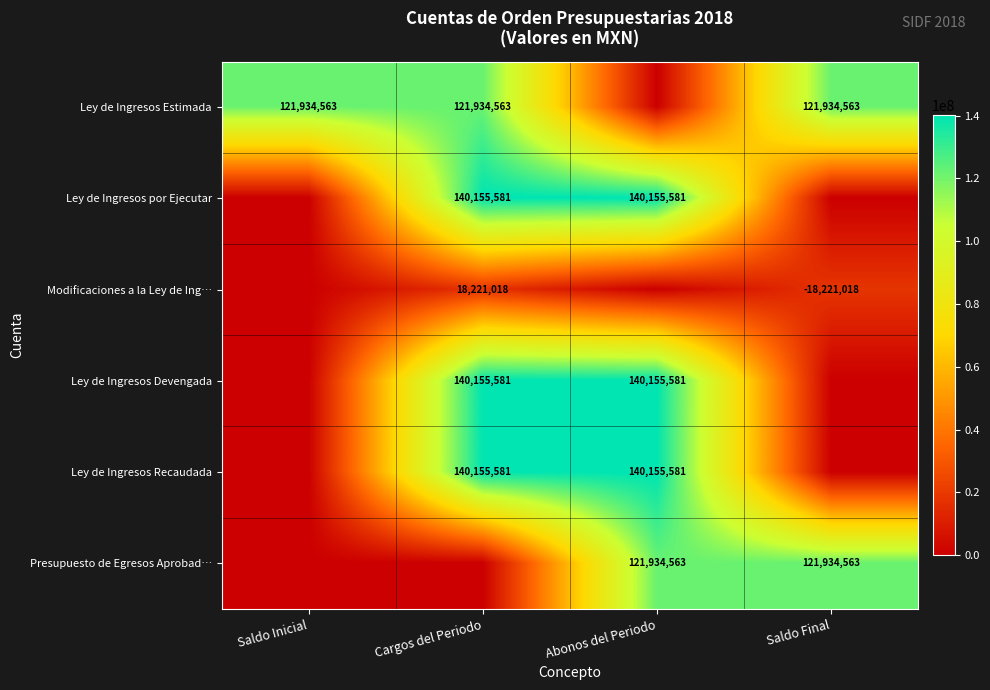

Is it true that Ley de Ingresos Devengada equals 201079094 at Abonos del Periodo?

False